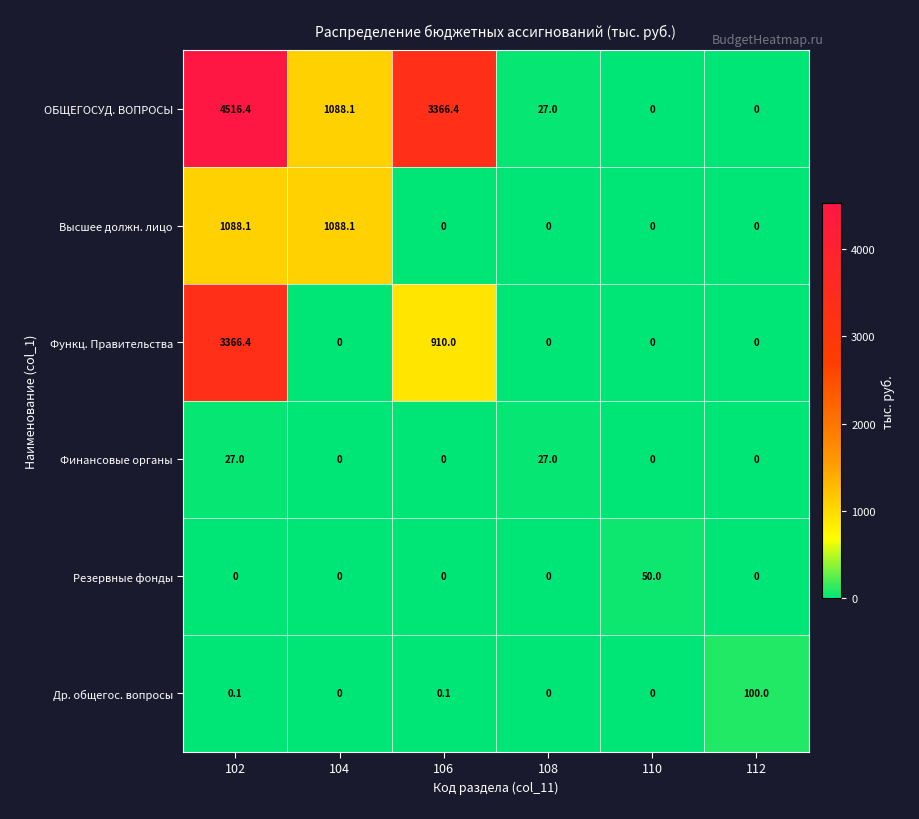

At which category is the sum across all series the highest?

102